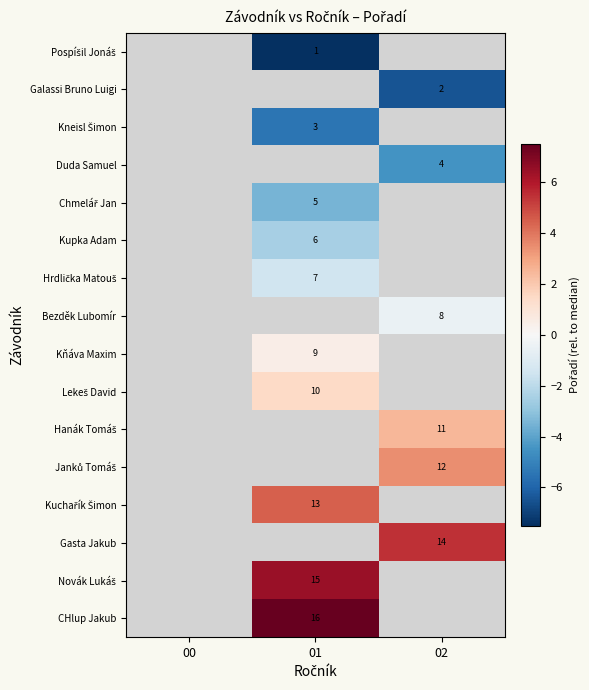

Is the value of Kupka Adam at 01 greater than the value of Galassi Bruno Luigi at 02?

Yes